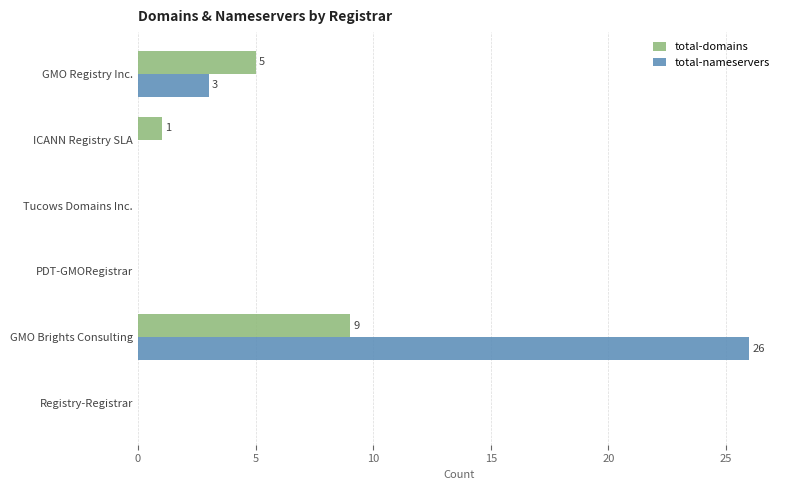

What is the sum of all total-nameservers values?

29